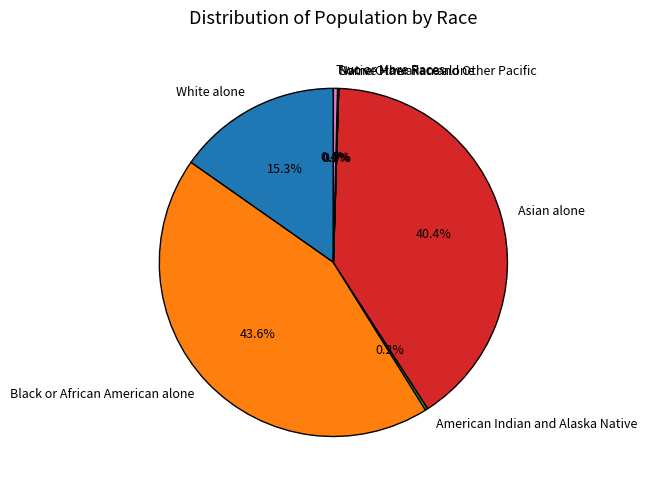

Do Two or More Races and Asian alone together represent more than half of the pie?

No